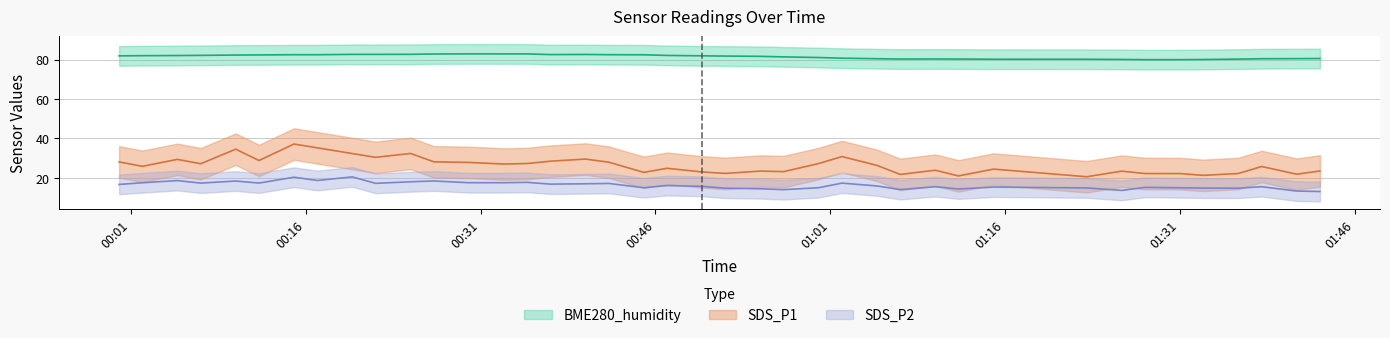

Where is SDS_P2 nearest to the value 16?

2021/12/10 00:47